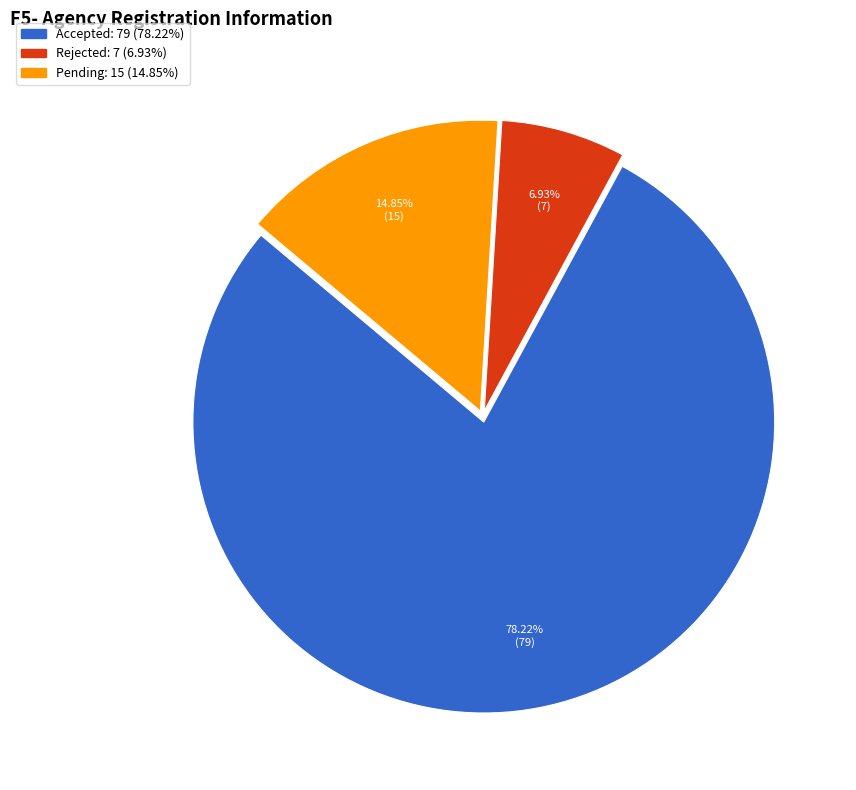

Is it true that Accepted is 78% of the pie?

True